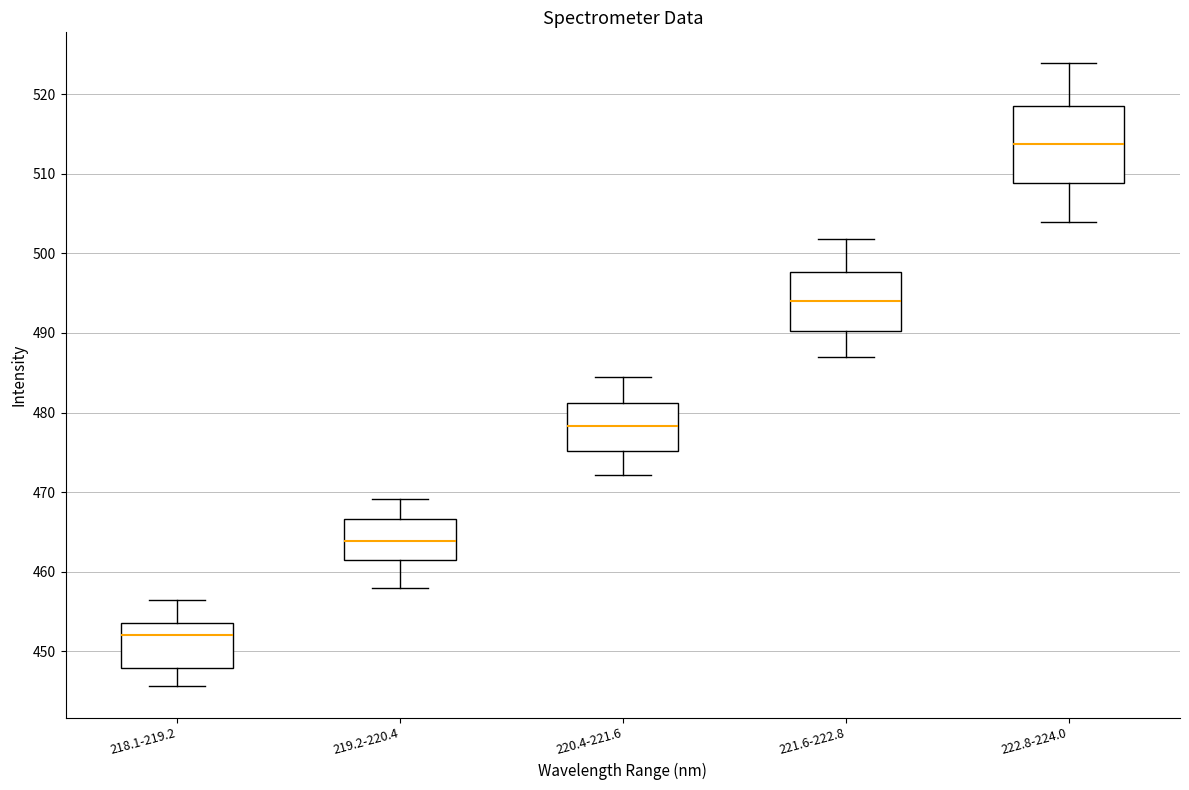

Where is the lower edge of the box for 219.2-220.4 on the y-axis? The values are not printed on the chart, so give them approximately, as read against the axis.

462